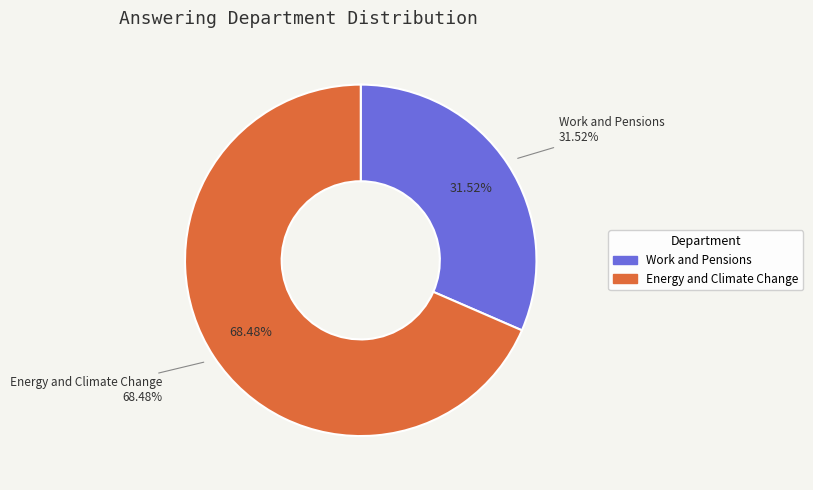

What percentage do Energy and Climate Change and Work and Pensions together represent?

100.0%